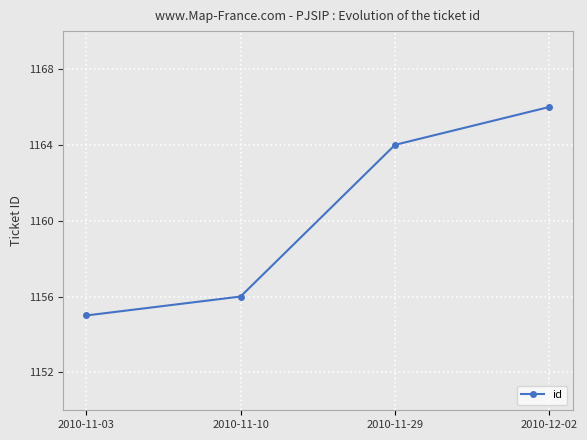

What is the approximate value at 2010-12-02?

1166